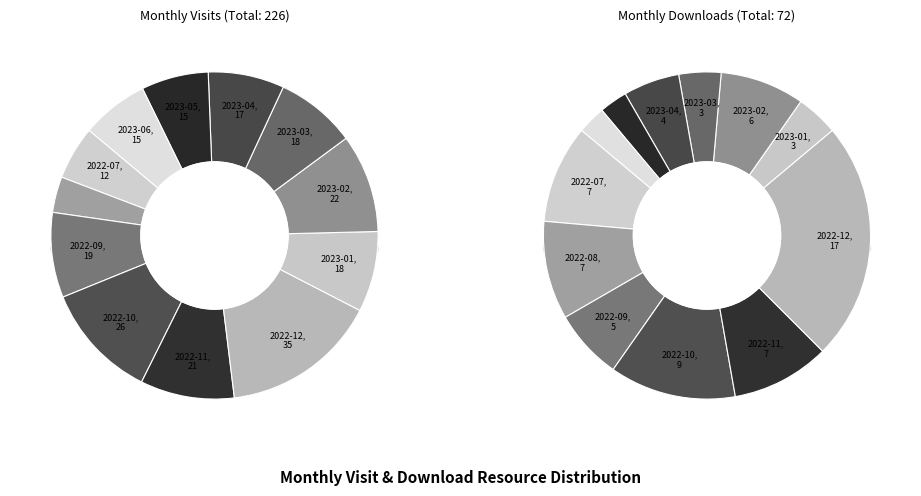

To the nearest percent, what is the difference between the 2023-03 and 2022-11 slice percentages?

1%